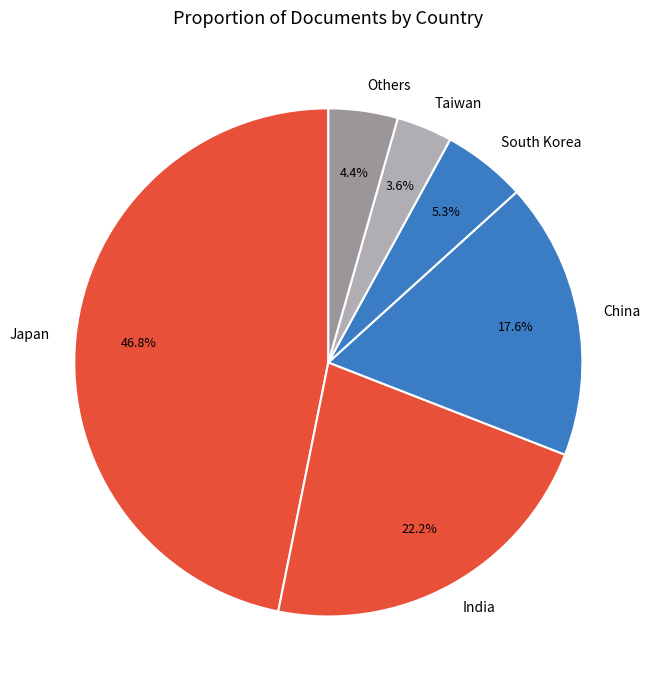

Rank the categories by value from highest to lowest.

Japan, India, China, South Korea, Others, Taiwan